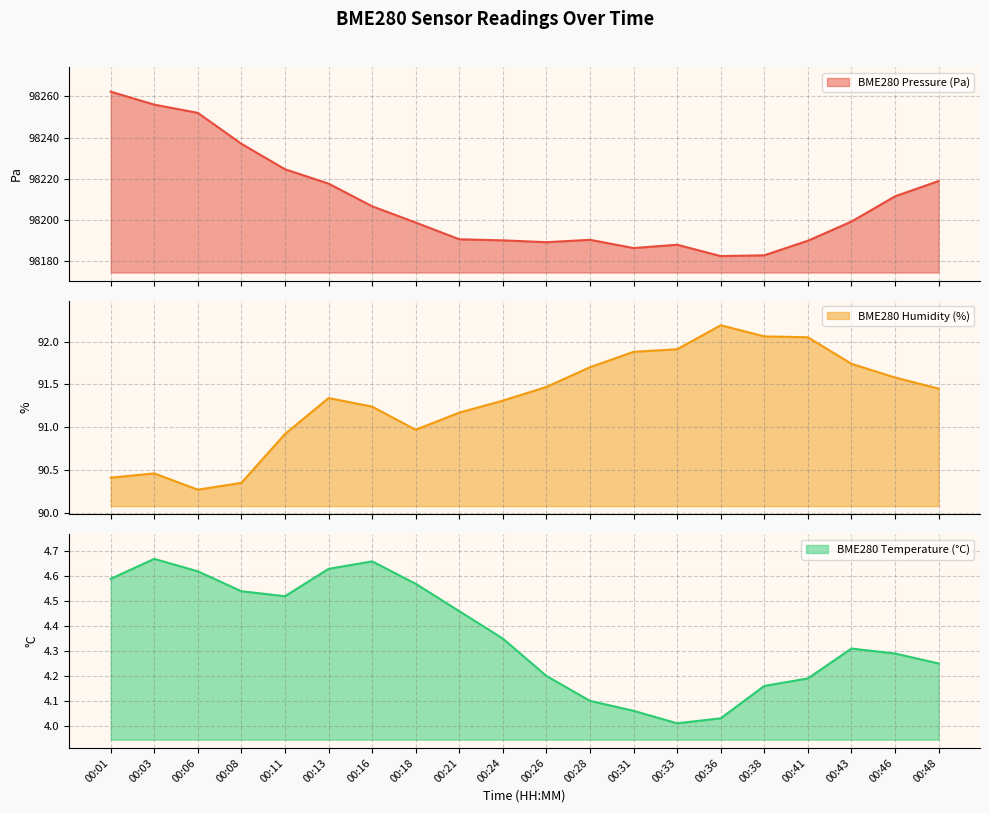

At which label is BME280_pressure closest to 98222?

00:11